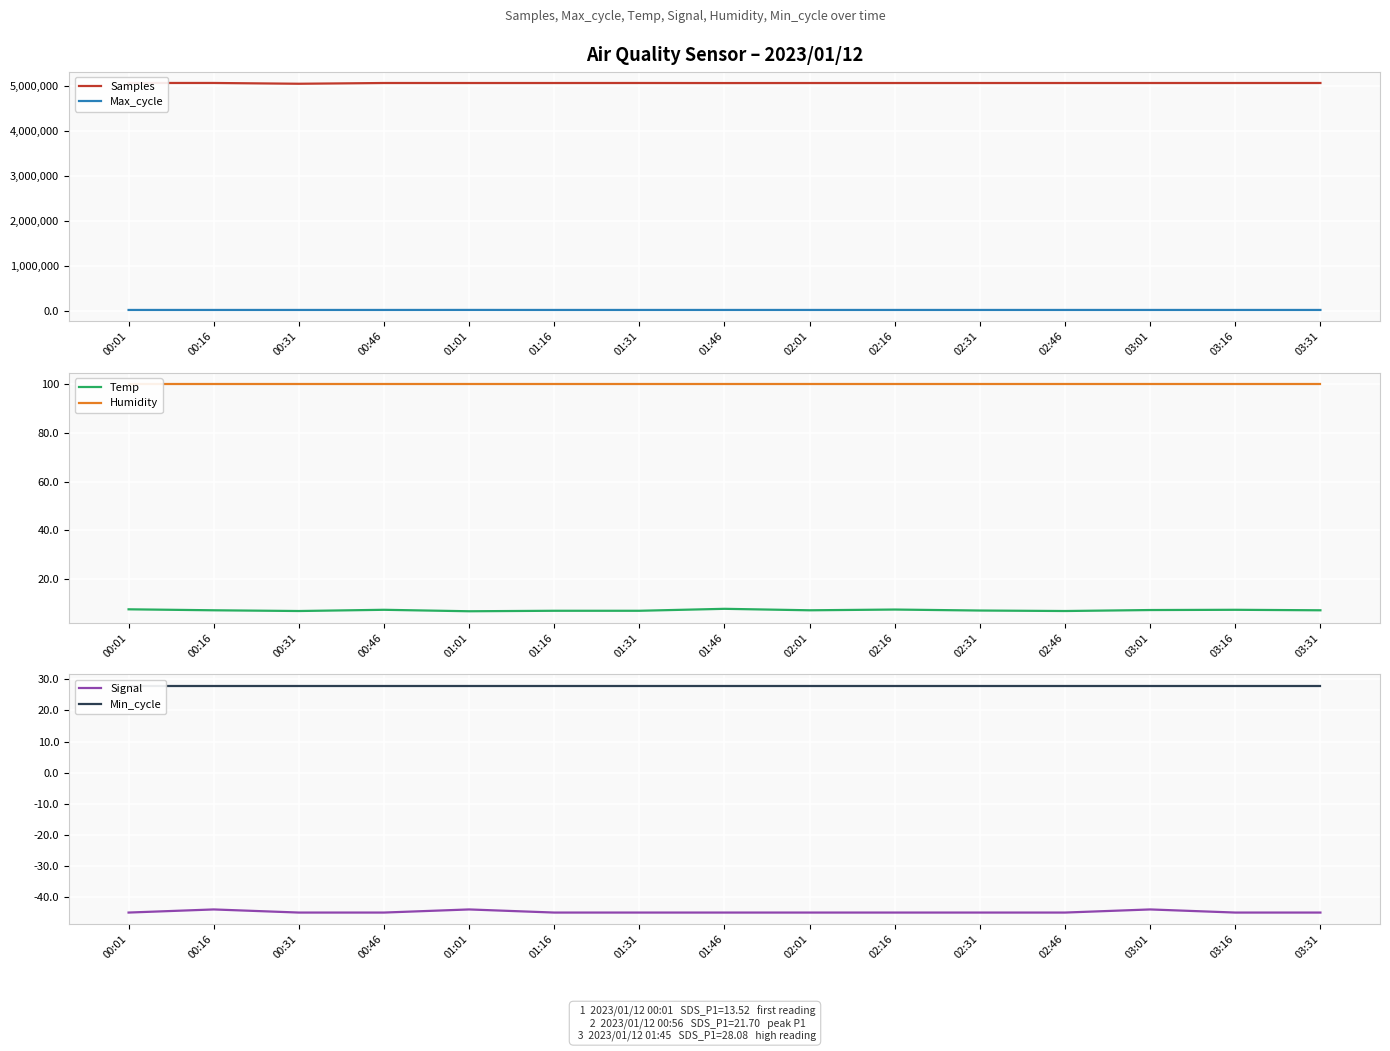

How many distinct data groups are displayed?

6